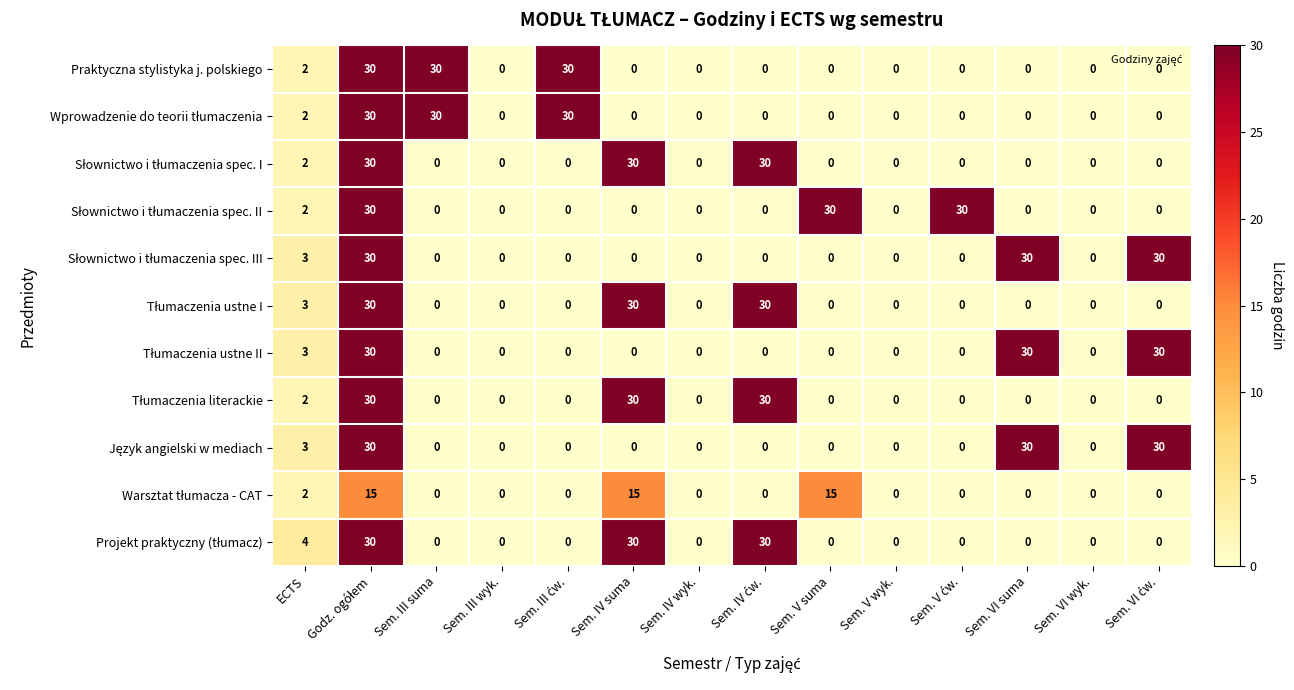

What is the total value across all series at Sem. VI suma?

90